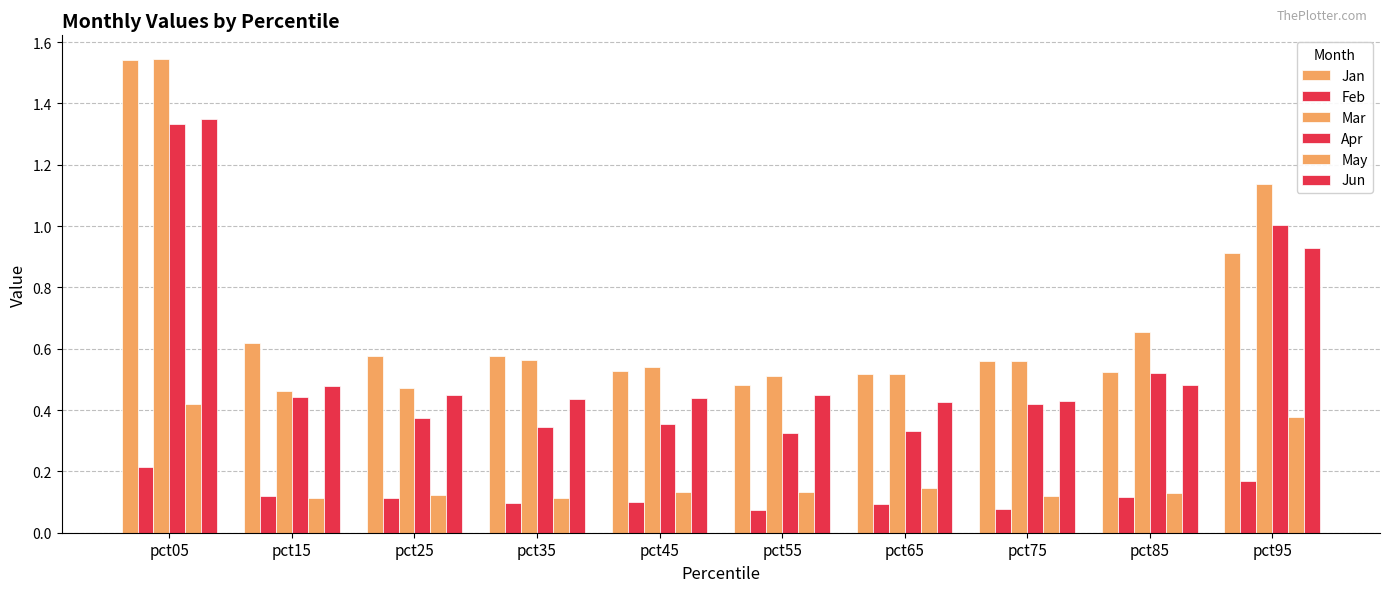

Reading left to right, what are all the values shown in this chart?

Jan: pct05=1.5	pct15=0.6	pct25=0.6	pct35=0.6	pct45=0.5	pct55=0.5	pct65=0.5	pct75=0.6	pct85=0.5	pct95=0.9
Feb: pct05=0.2	pct15=0.1	pct25=0.1	pct35=0.1	pct45=0.1	pct55=0.1	pct65=0.1	pct75=0.1	pct85=0.1	pct95=0.2
Mar: pct05=1.5	pct15=0.5	pct25=0.5	pct35=0.6	pct45=0.5	pct55=0.5	pct65=0.5	pct75=0.6	pct85=0.7	pct95=1.1
Apr: pct05=1.3	pct15=0.4	pct25=0.4	pct35=0.3	pct45=0.4	pct55=0.3	pct65=0.3	pct75=0.4	pct85=0.5	pct95=1.0
May: pct05=0.4	pct15=0.1	pct25=0.1	pct35=0.1	pct45=0.1	pct55=0.1	pct65=0.1	pct75=0.1	pct85=0.1	pct95=0.4
Jun: pct05=1.3	pct15=0.5	pct25=0.5	pct35=0.4	pct45=0.4	pct55=0.4	pct65=0.4	pct75=0.4	pct85=0.5	pct95=0.9